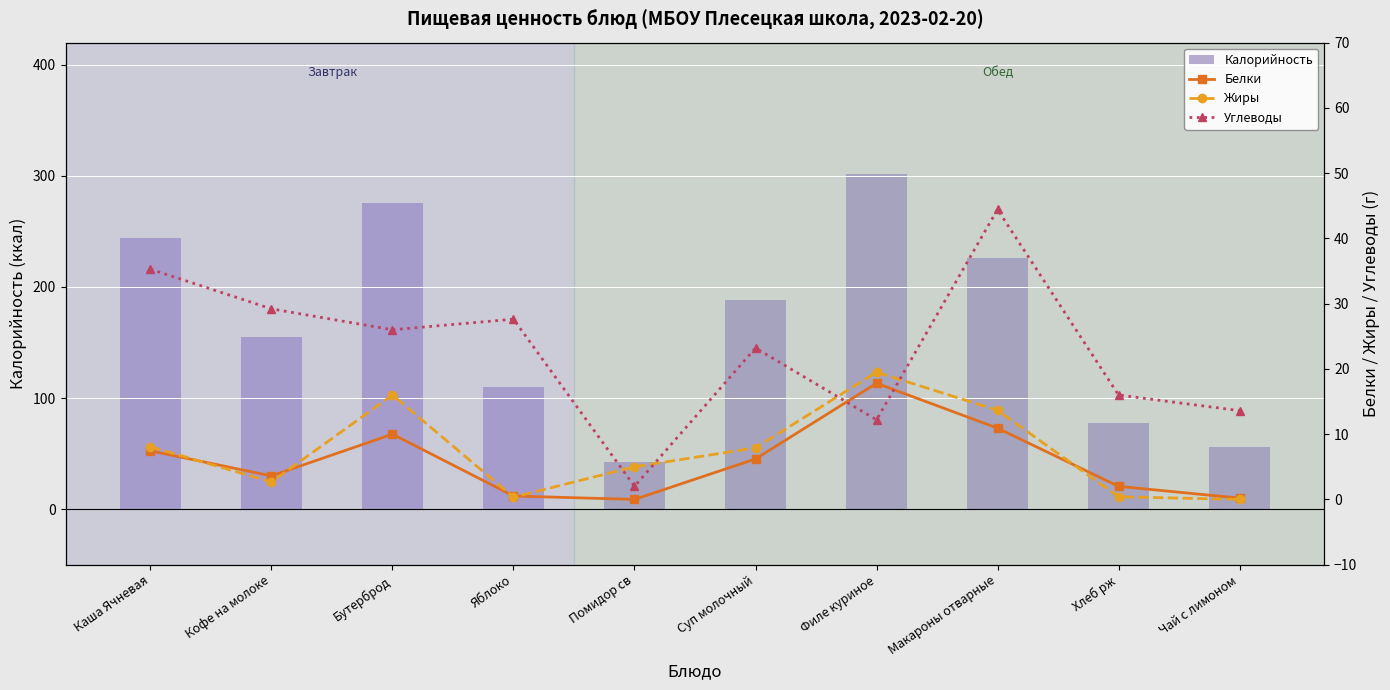

List the labels in order of Углеводы value, largest first.

Макароны отварные, Каша Ячневая, Кофе на молоке, Яблоко, Бутерброд, Суп молочный, Хлеб рж, Чай с лимоном, Филе куриное, Помидор св